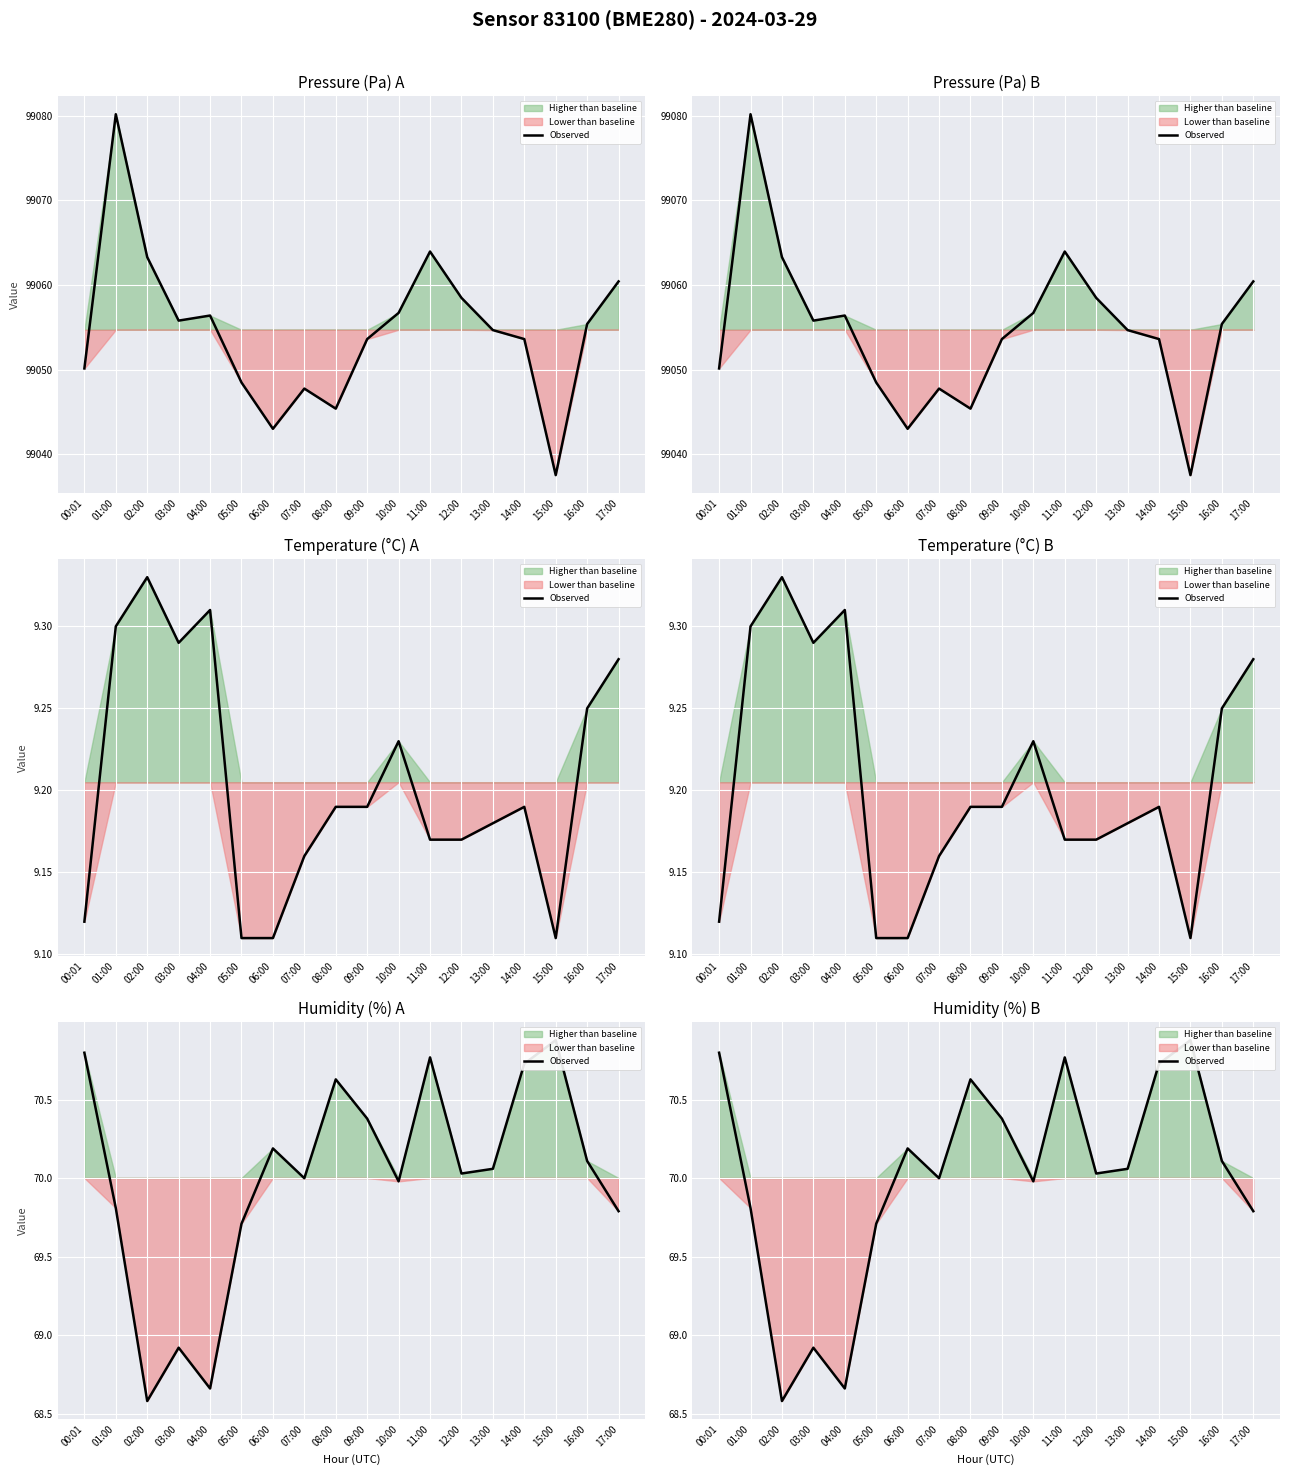

What is the greatest value displayed?

70.9